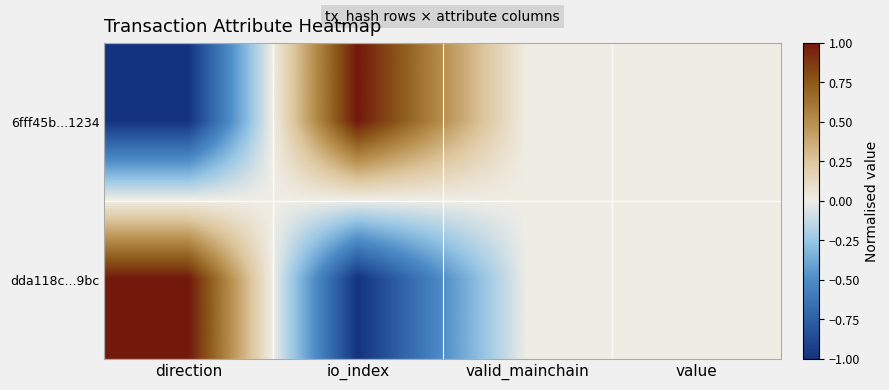

How many distinct data groups are displayed?

2